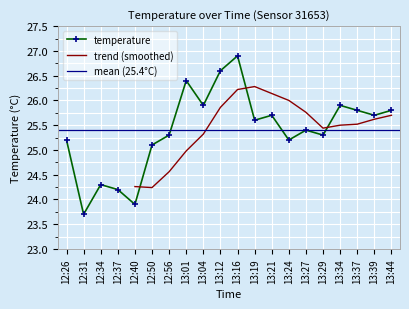

How many values exceed 25?

16